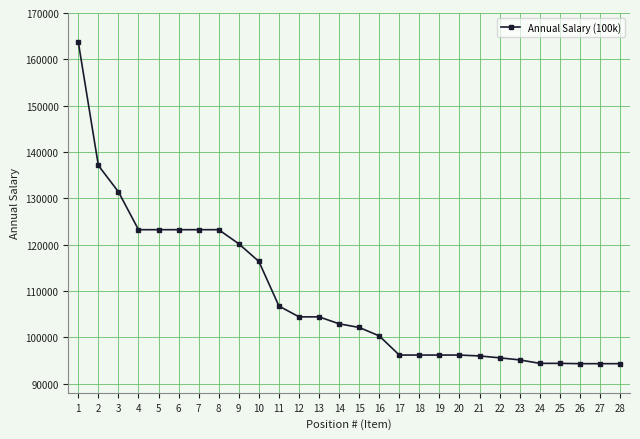

What is the smallest value displayed?

94288